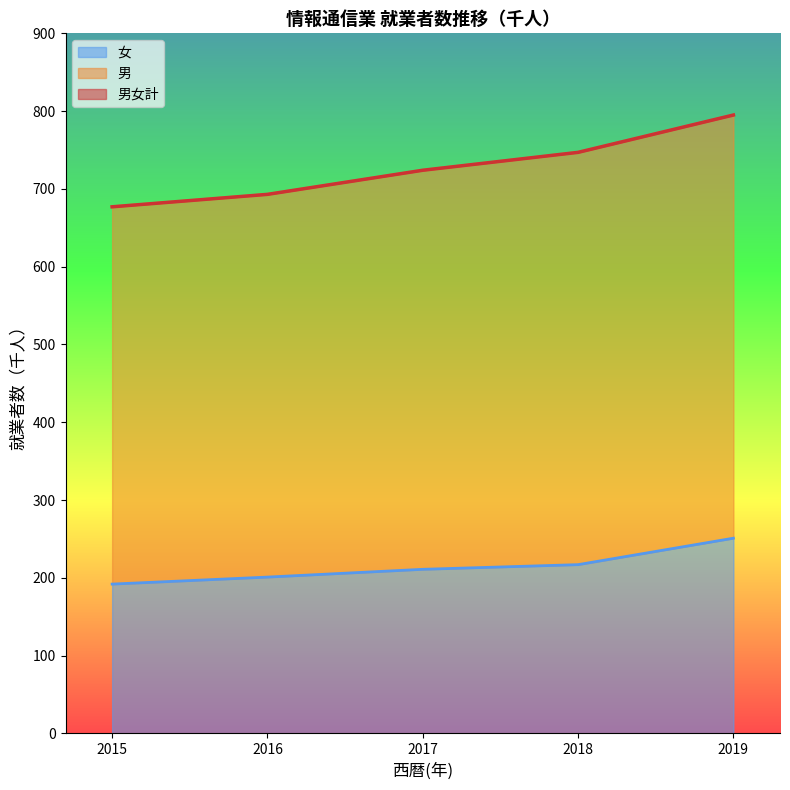

At 2019, list the series in order from largest to smallest.

男女計, 男, 女